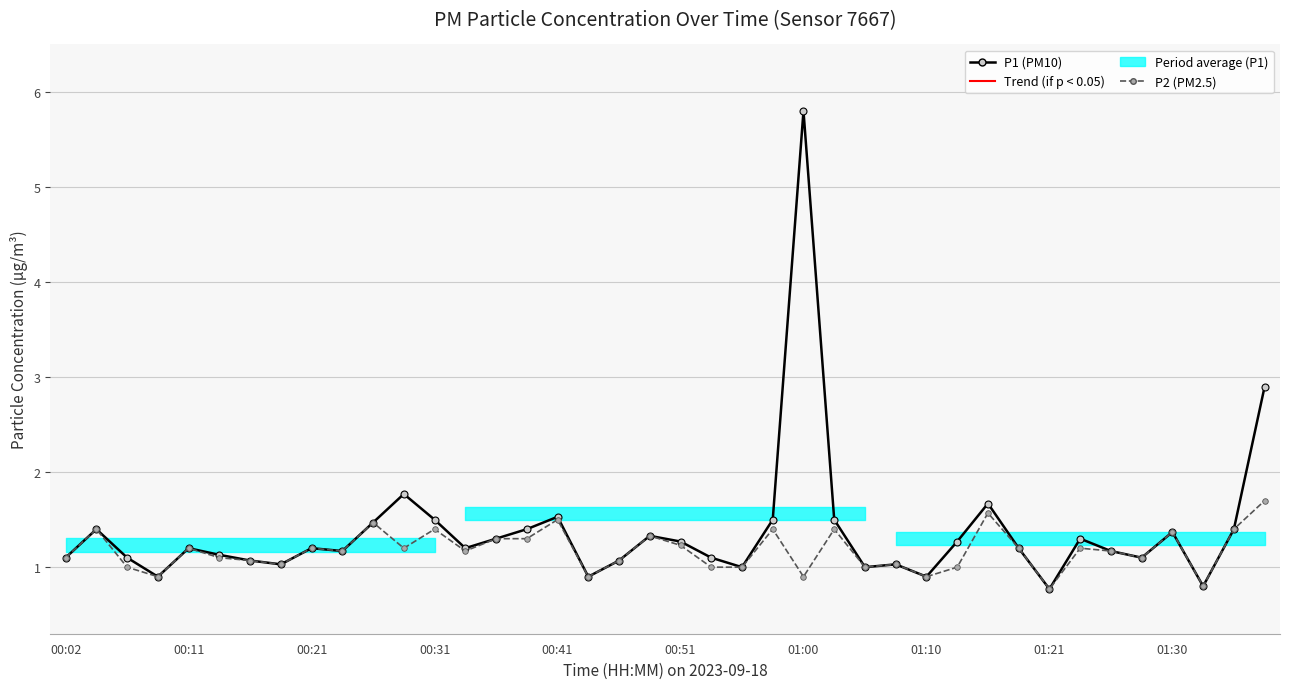

In P2 (PM2.5), how many points are higher than both neighbors (excluding endpoints)?

13